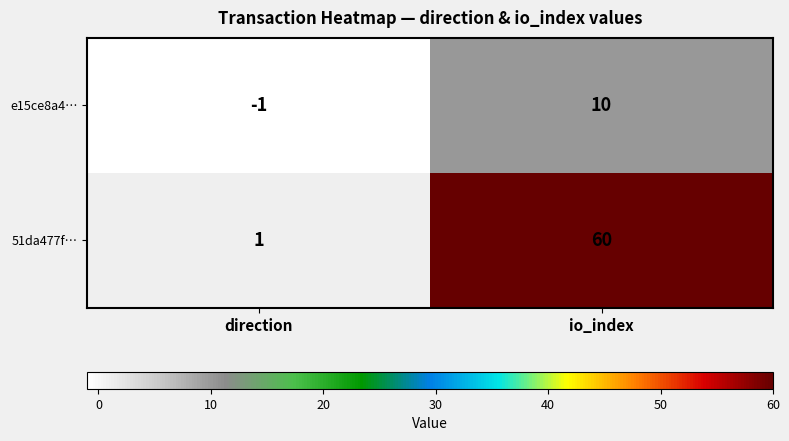

List the labels in order of e15ce8a4… value, smallest first.

direction, io_index